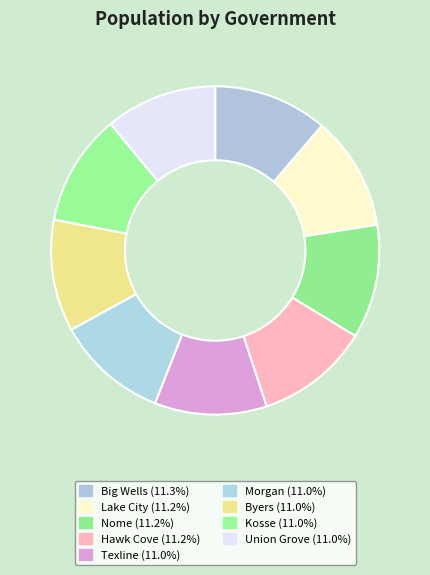

How many segments does this pie chart have?

9